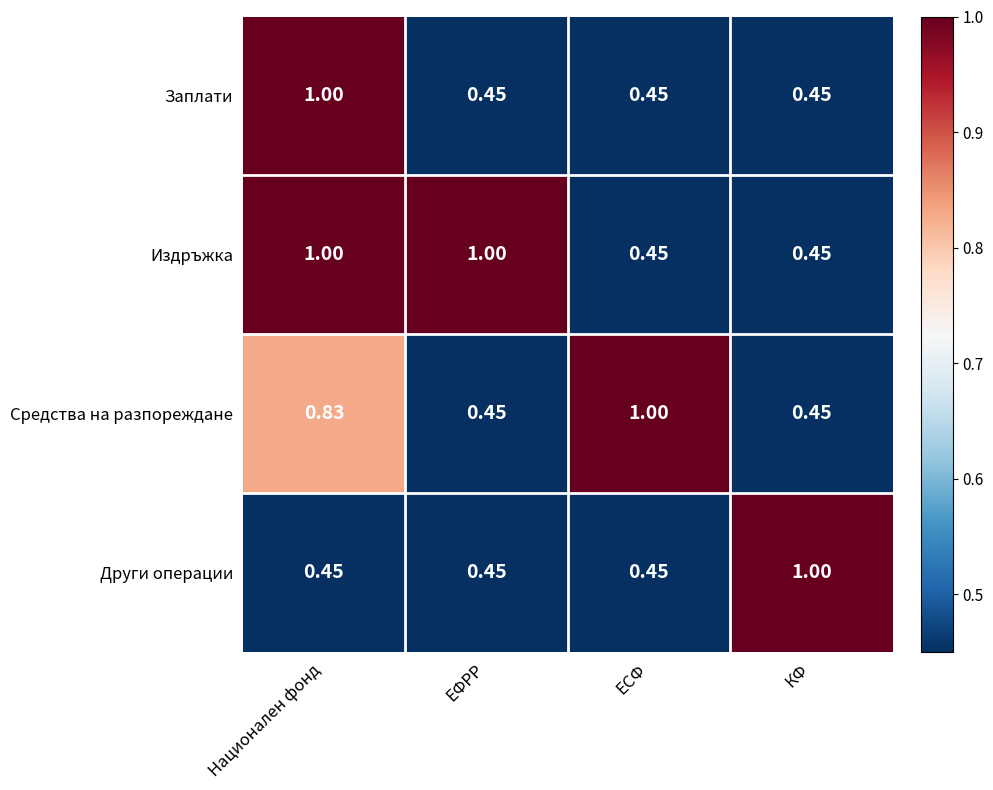

Is the value of Средства на разпореждане at ЕСФ greater than the value of Издръжка at ЕСФ?

Yes